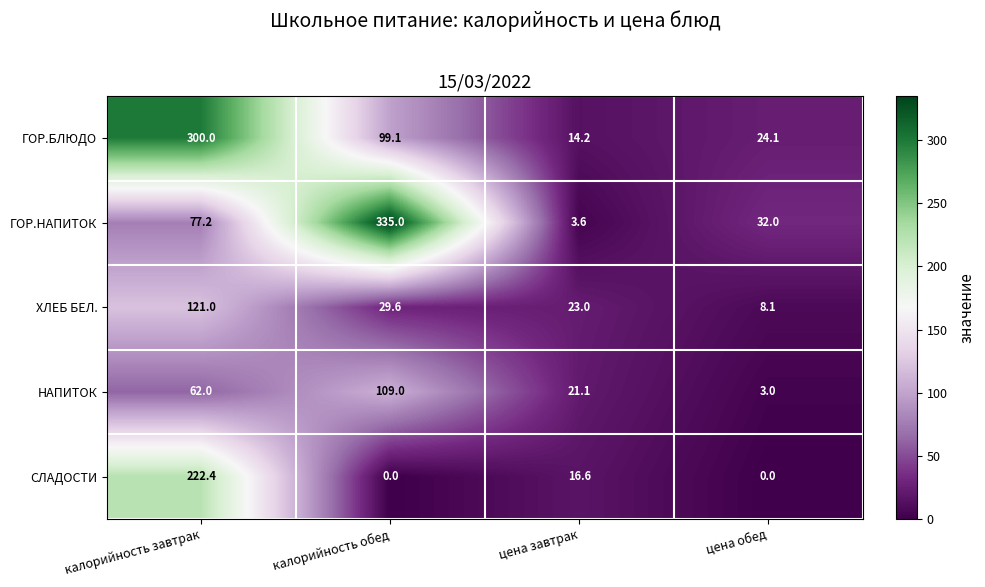

At which category is the sum across all series the highest?

калорийность завтрак